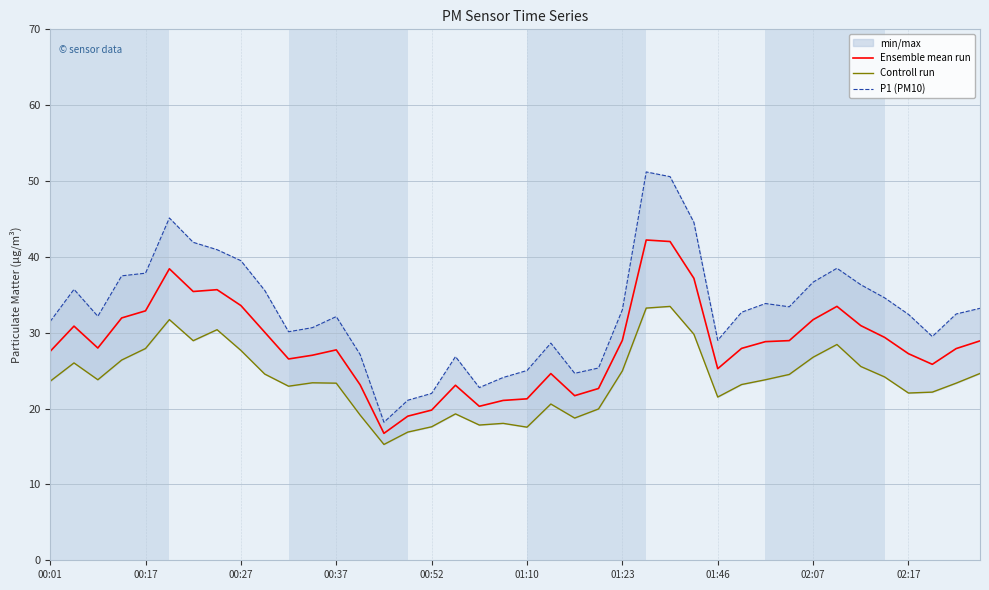

True or false: P1 (PM10) and Controll run intersect in this chart.

False